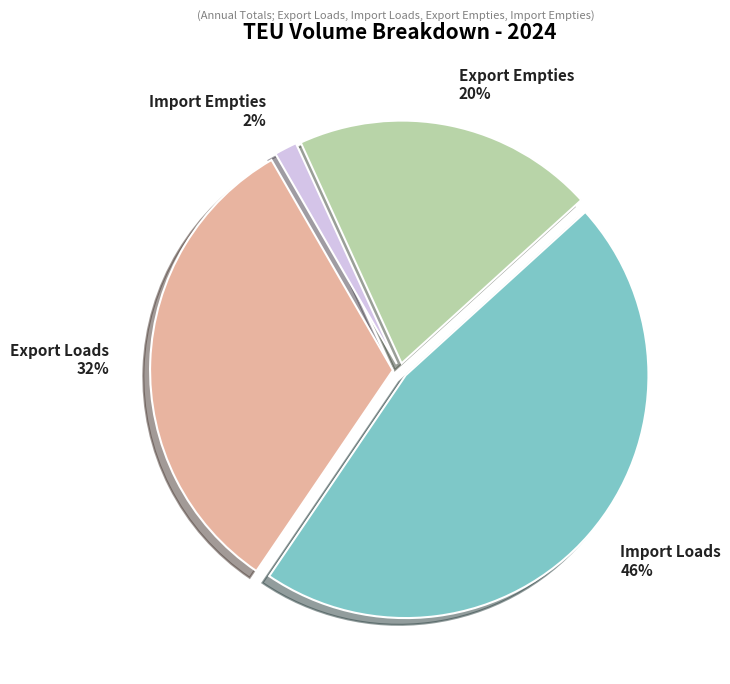

To the nearest percent, what is the average slice percentage?

25%